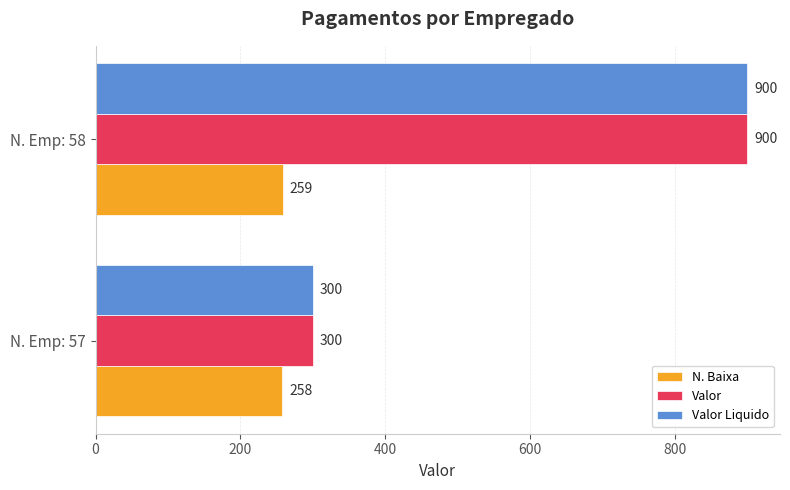

What is the sum of the Valor values at N. Emp: 58 and N. Emp: 57?

1200